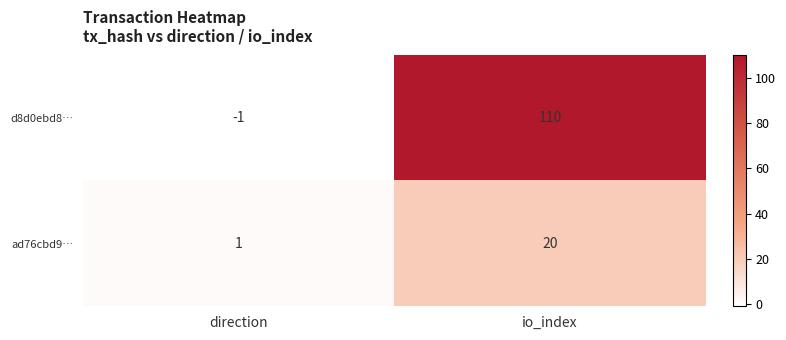

Is the value of d8d0ebd8… at direction greater than the value of ad76cbd9… at direction?

No